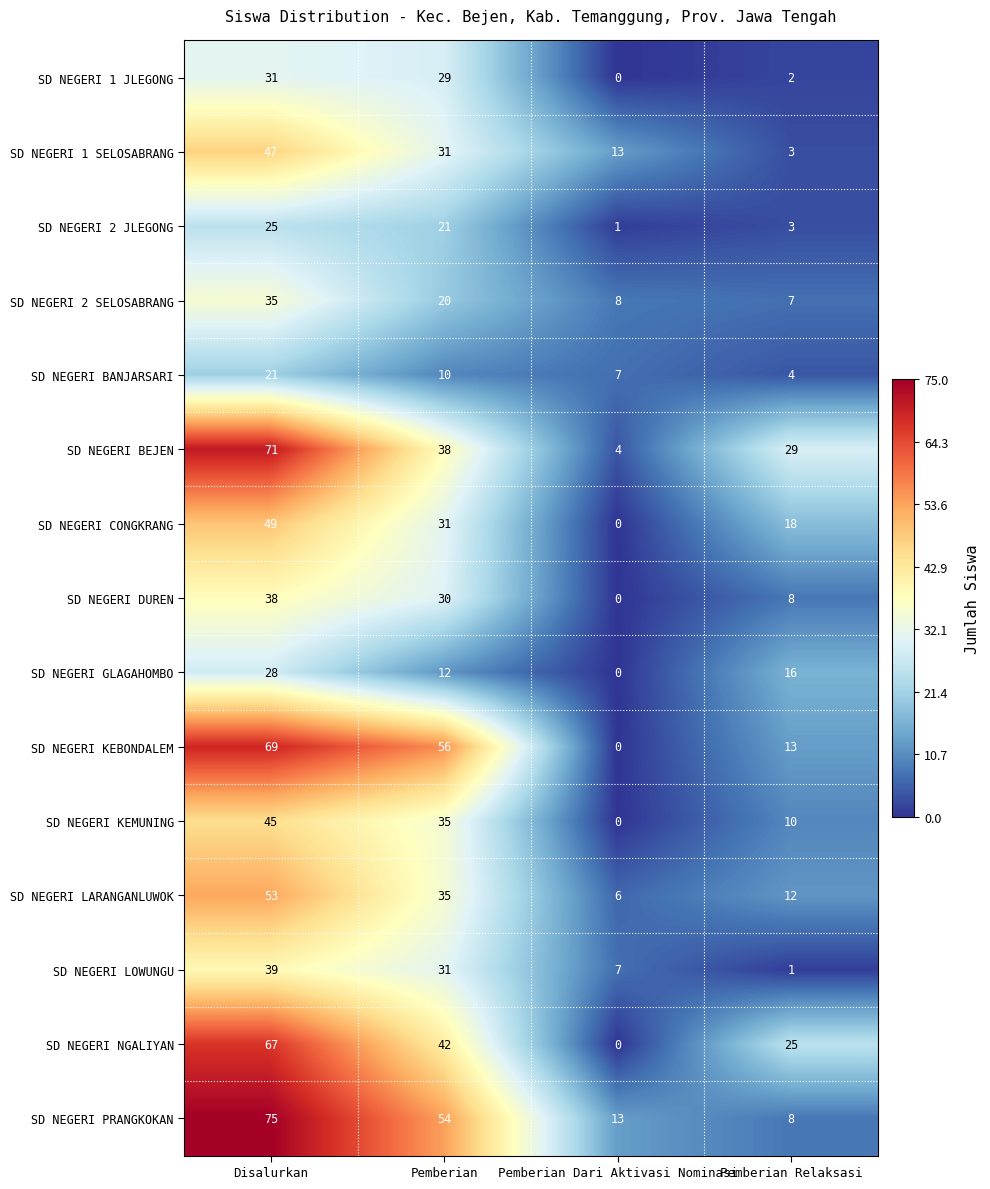

Which category has the highest value across all series?

Disalurkan